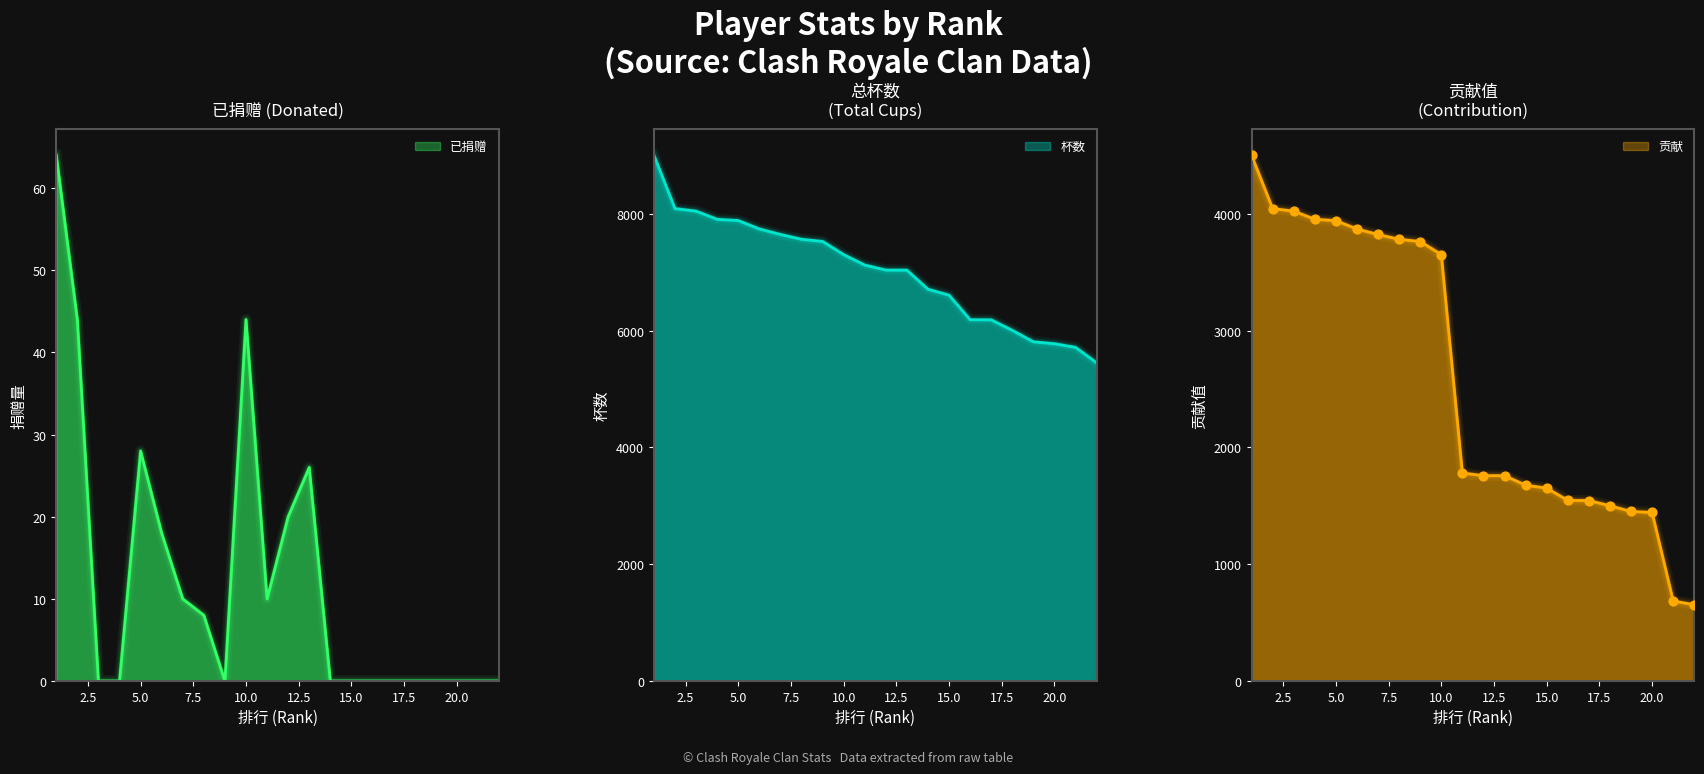

Which series reaches the maximum Y coordinate?

杯数